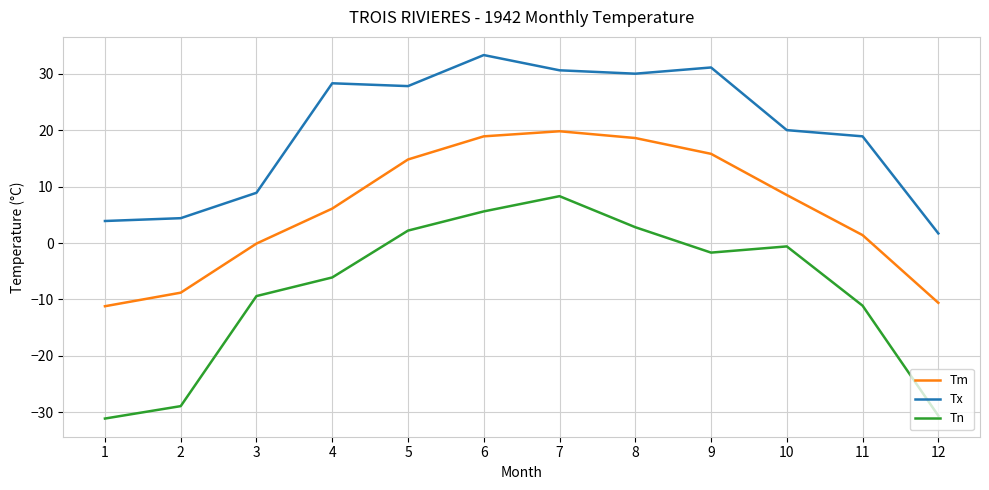

What is the sum of the Tn values at 4 and 9?

-7.8